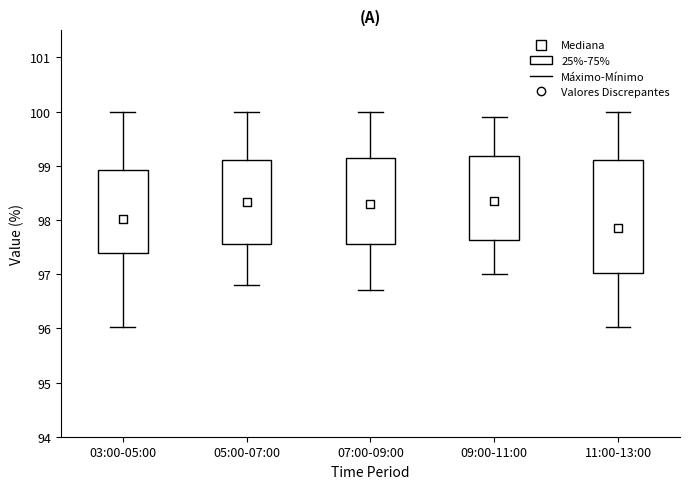

Where does the median line of the box for 05:00-07:00 sit on the y-axis? The values are not printed on the chart, so give them approximately, as read against the axis.

98.3